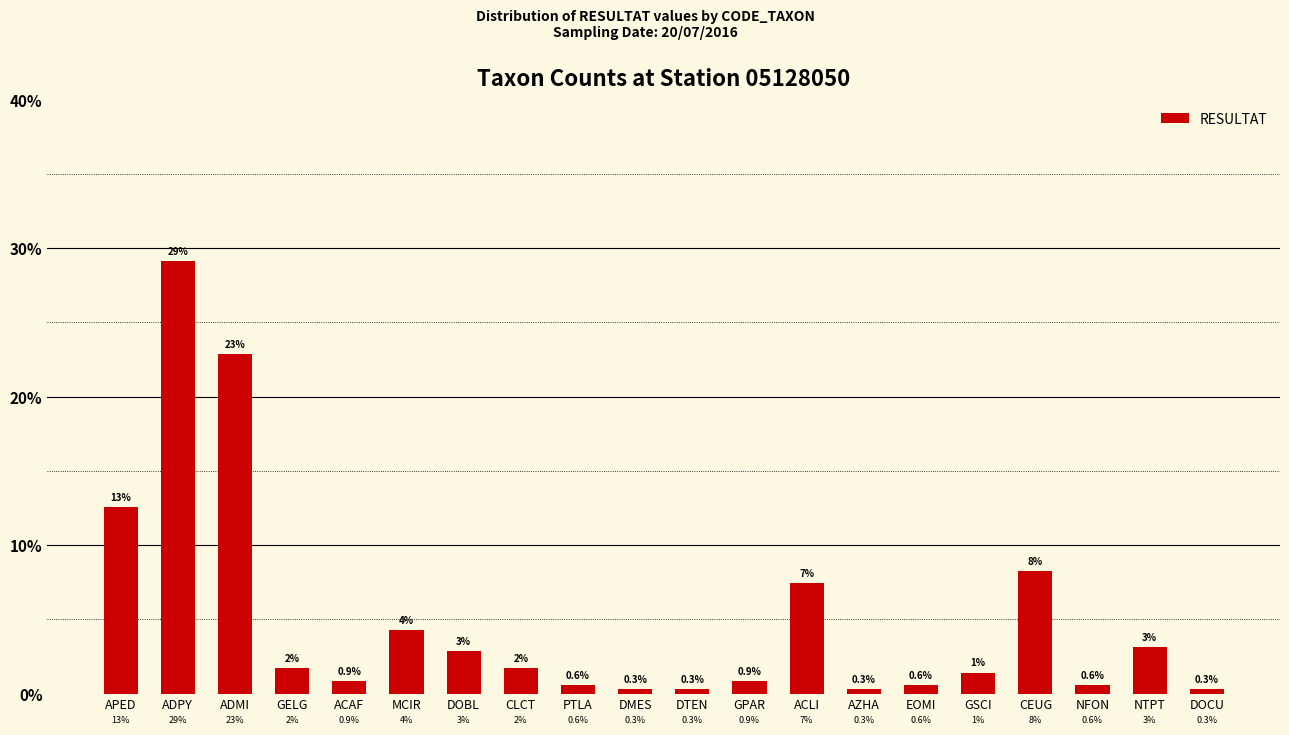

How many bars are there in total?

20